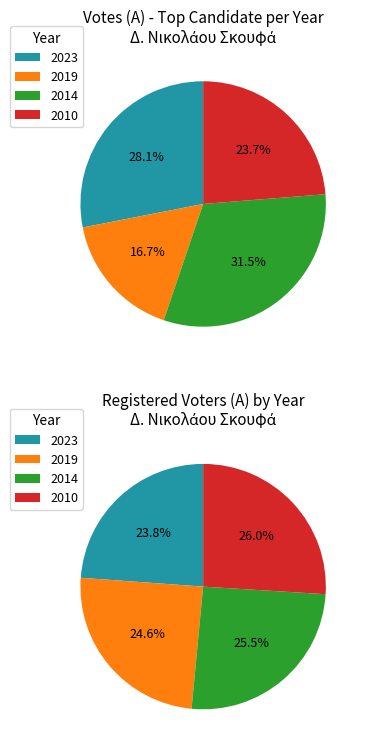

What is the change in value from 2019 to 2010?

+1185